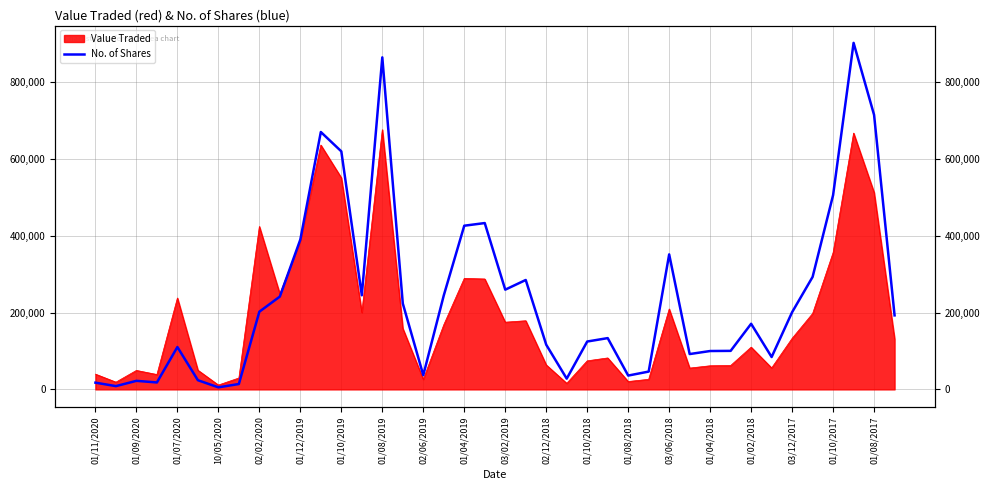

What is the ratio of the value at 02/06/2019 to the value at 01/08/2018?

1.0